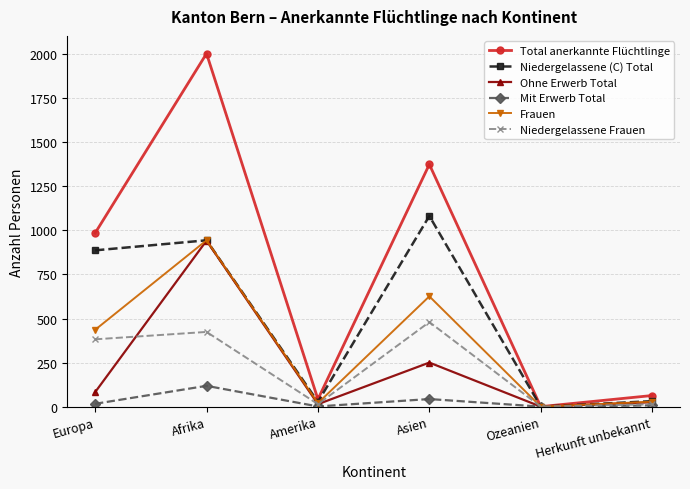

What is the sum of the Ohne Erwerb Total values at Ozeanien and Afrika?

942